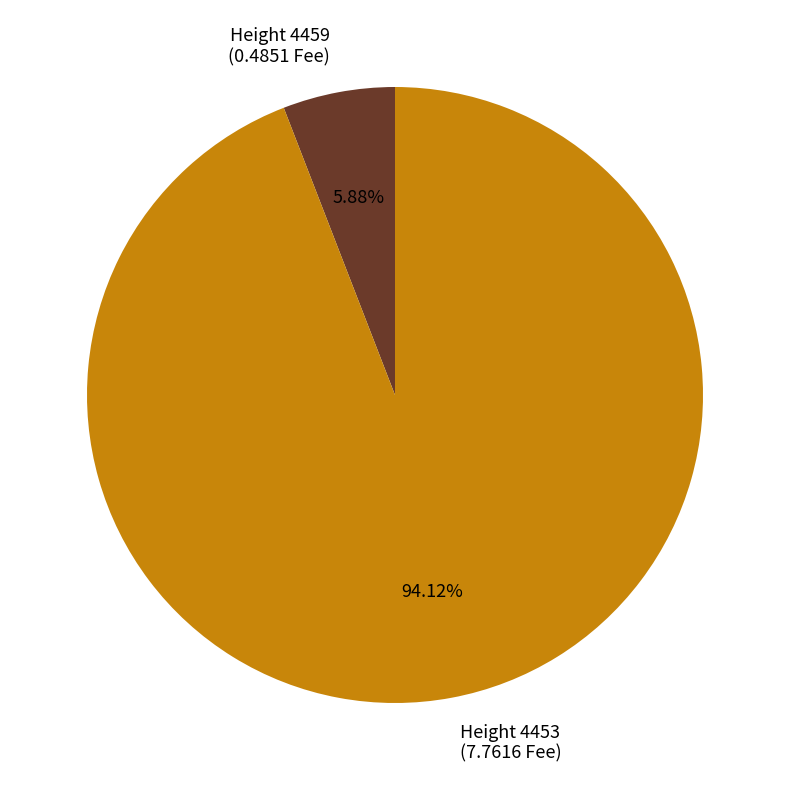

Is there a majority slice in this chart?

Yes